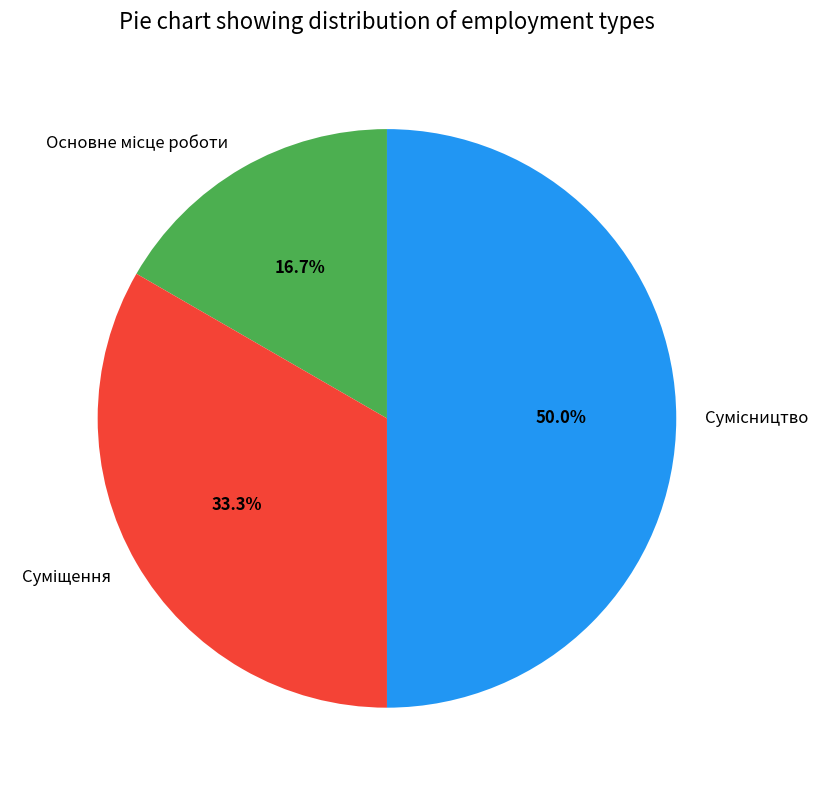

Which slice is the largest?

Сумісництво